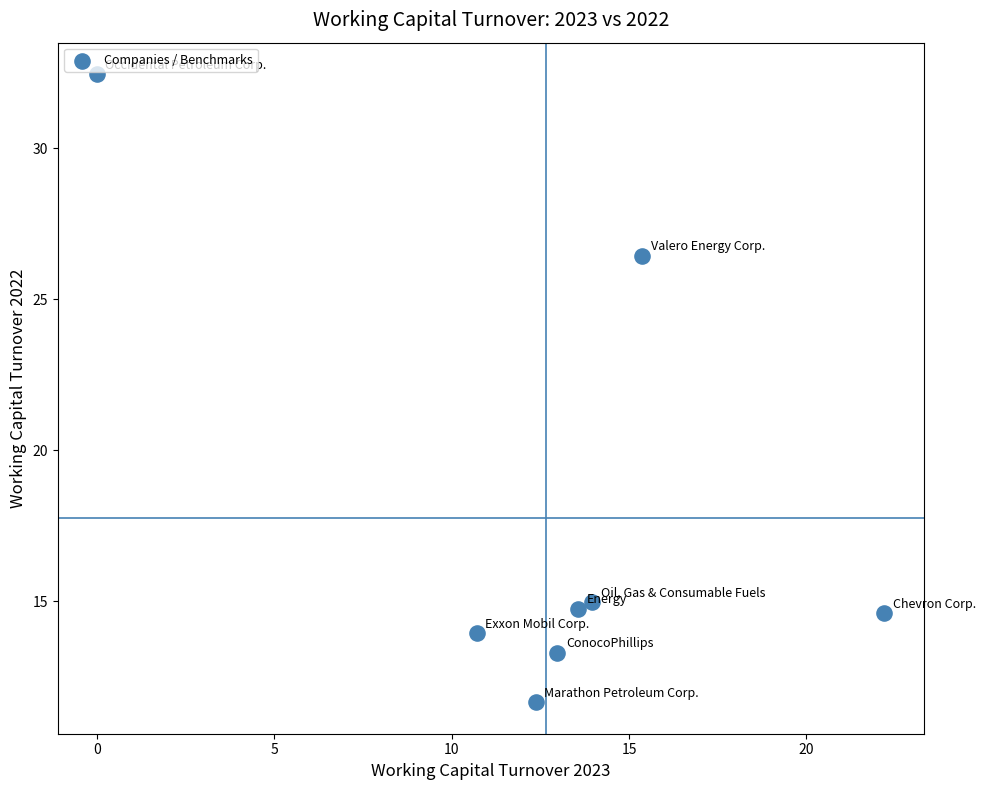

What is the range of X values (max minus min)?

22.2